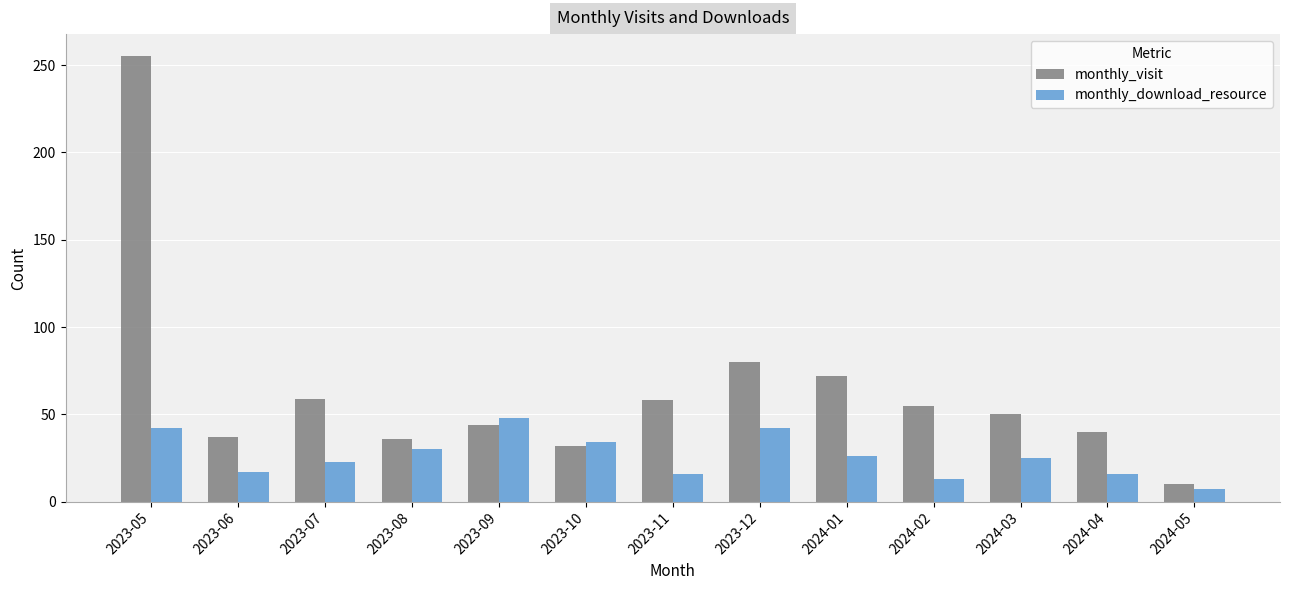

At which label is monthly_download_resource closest to 27?

2024-01